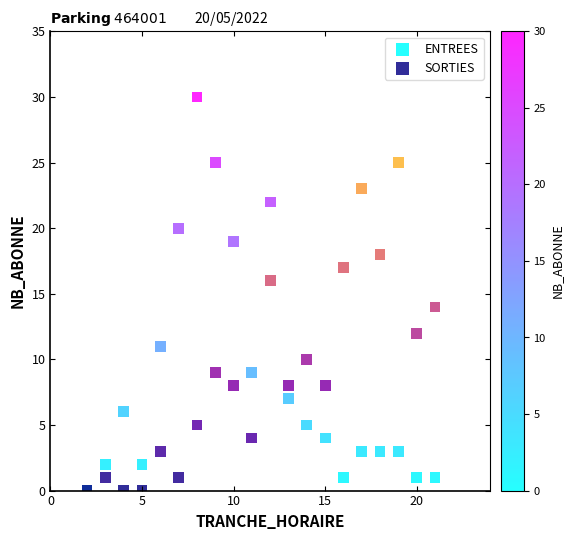

What are all the series names shown in the legend?

ENTREES, SORTIES